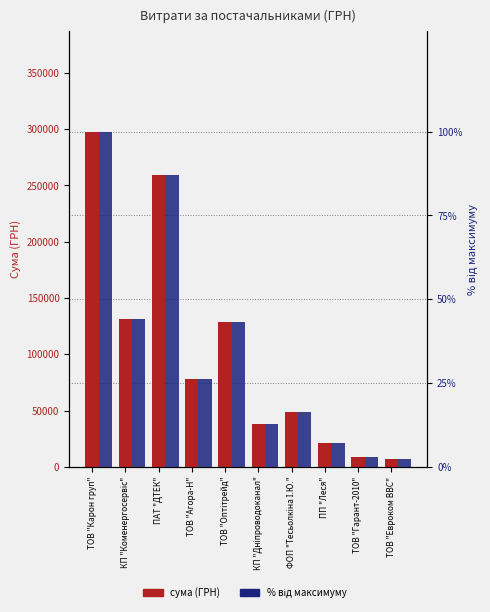

List the series in order of their overall mean, highest first.

сума (ГРН), % від максимуму